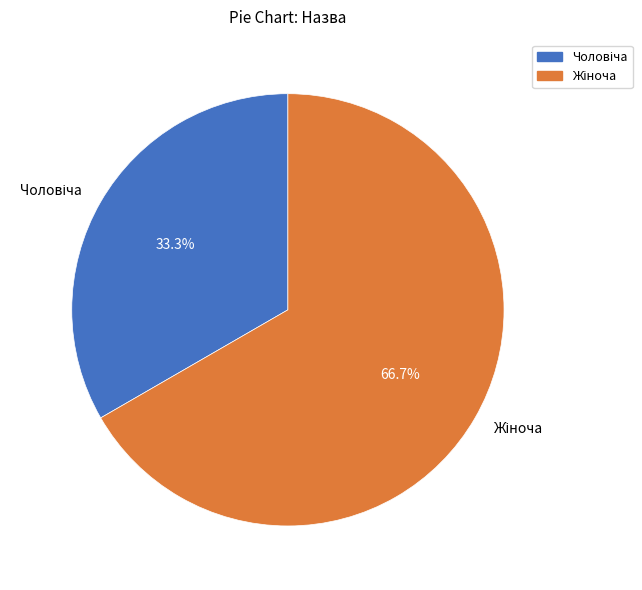

How much of the chart is everything except Жіноча?

33.3%